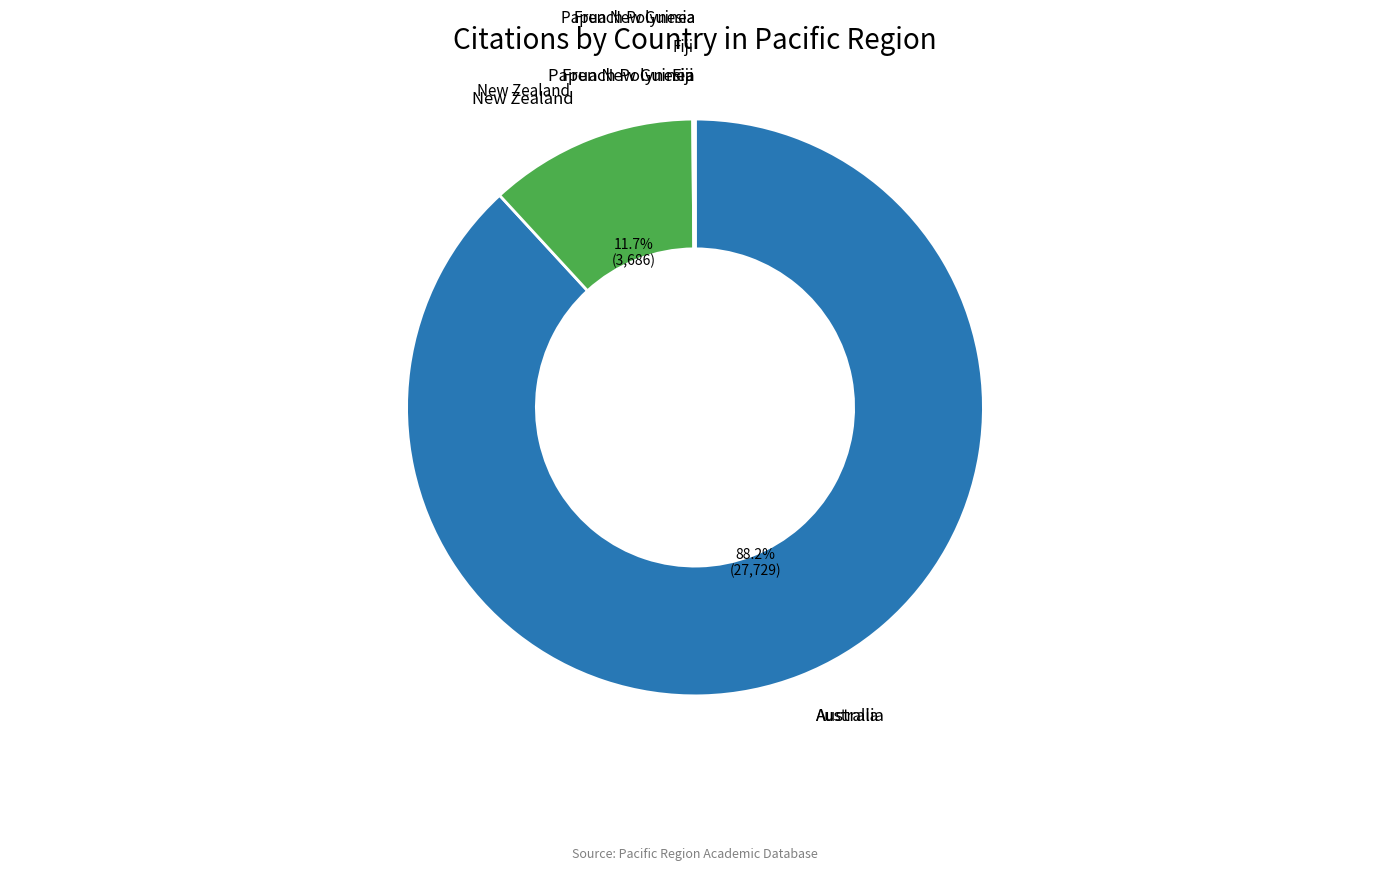

Is there a majority slice in this chart?

Yes